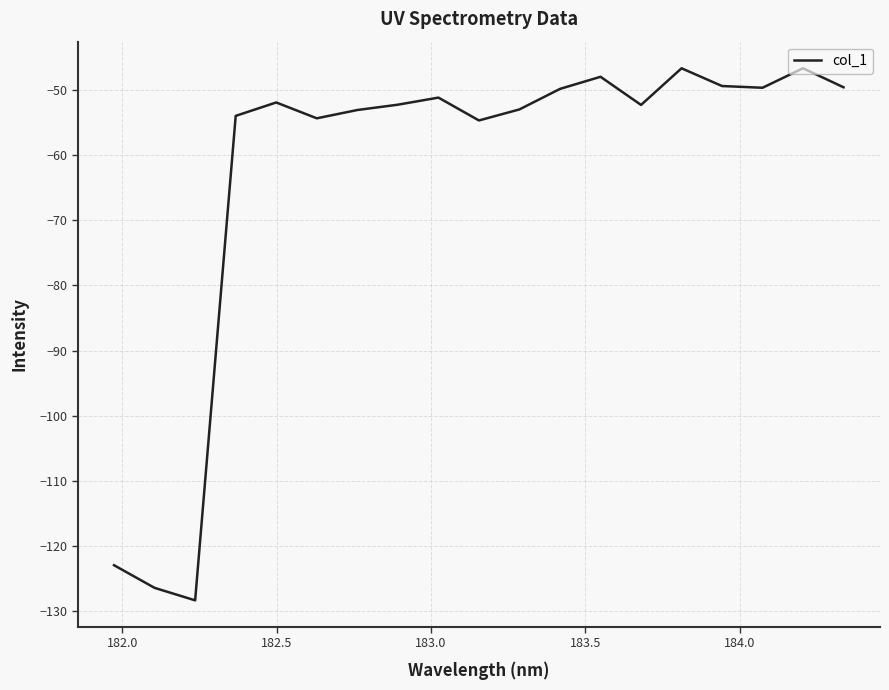

What is the difference between the maximum and minimum values?

81.6